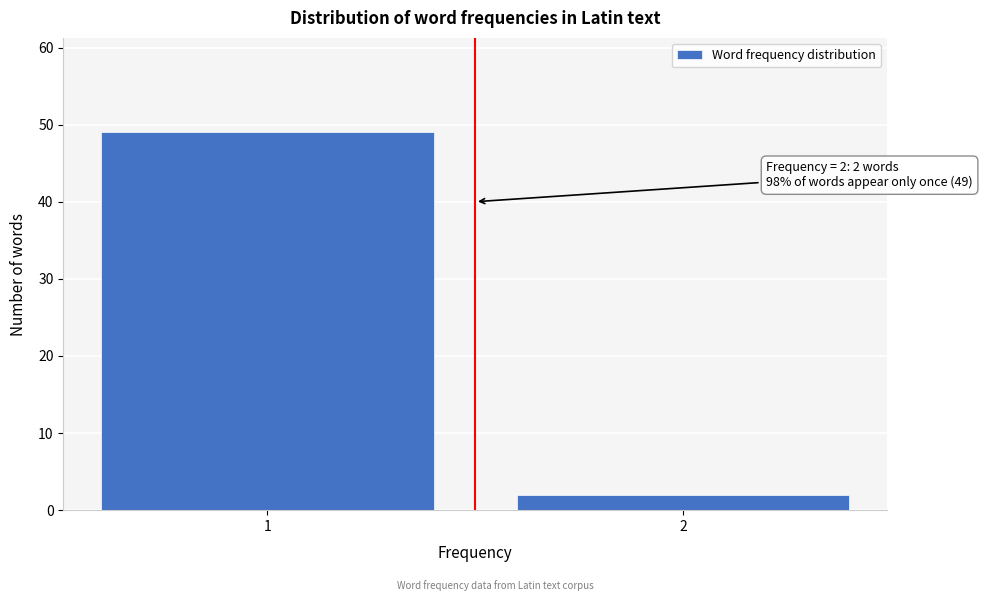

Reading left to right, what are all the values shown in this chart?

1=49	2=2